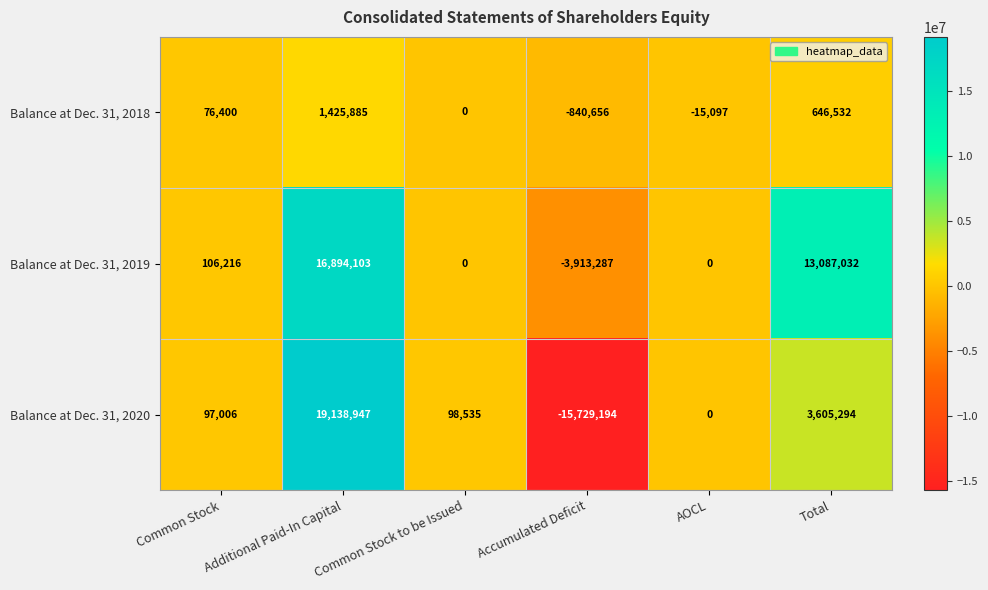

What is the minimum value shown in the chart?

-15729194